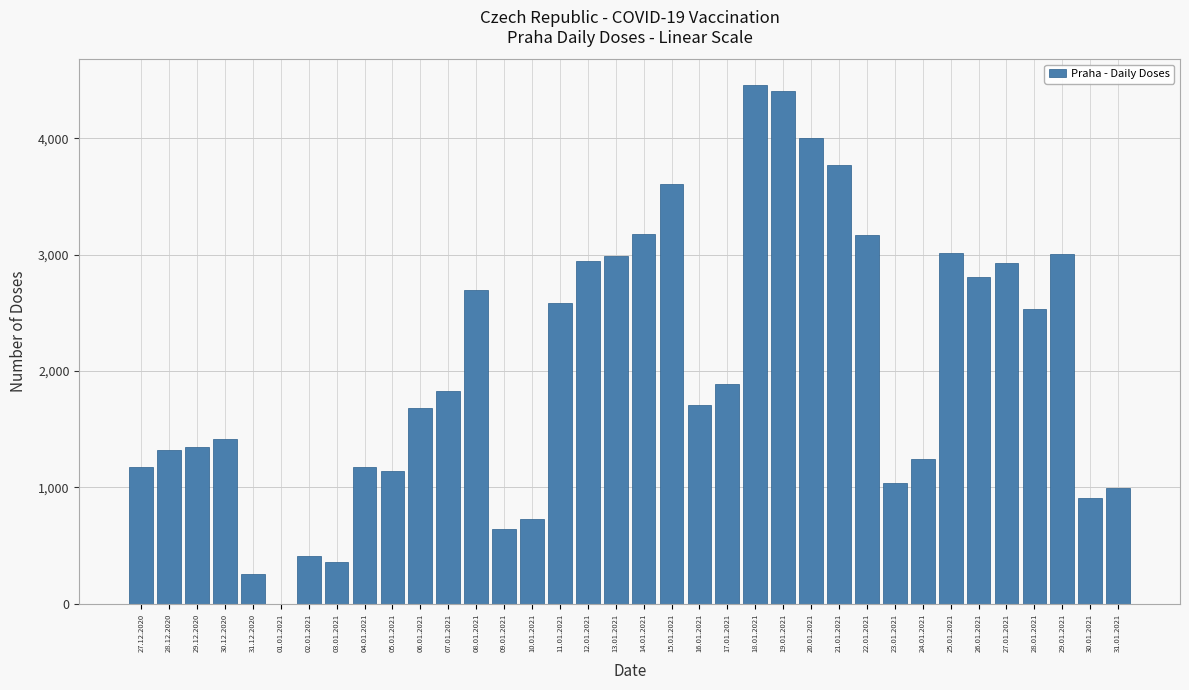

Approximately how many times larger is the value at 18.01.2021 compared to 25.01.2021?

1.5